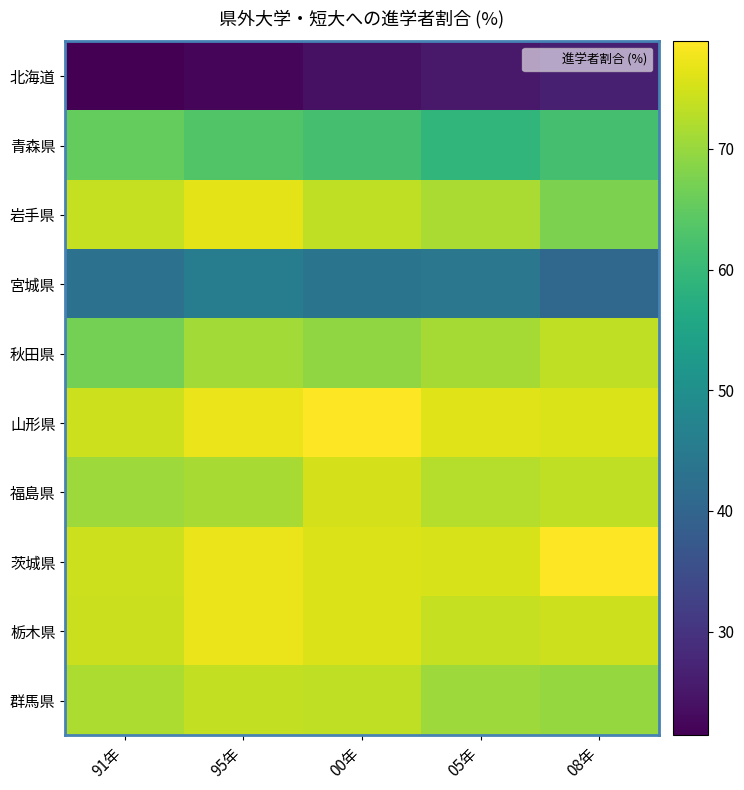

Reading left to right, list all the values displayed in this chart.

北海道: 91年=21.4	95年=22.2	00年=24.0	05年=25.4	08年=26.5
青森県: 91年=65.3	95年=63.3	00年=61.9	05年=59.3	08年=62.0
岩手県: 91年=73.9	95年=76.6	00年=73.4	05年=71.5	08年=67.5
宮城県: 91年=42.9	95年=45.6	00年=43.6	05年=44.3	08年=40.7
秋田県: 91年=66.8	95年=70.9	00年=69.3	05年=71.1	08年=73.5
山形県: 91年=74.6	95年=77.3	00年=78.8	05年=76.0	08年=75.7
福島県: 91年=70.4	95年=71.4	00年=75.1	05年=72.4	08年=73.4
茨城県: 91年=74.5	95年=77.3	00年=75.9	05年=75.4	08年=78.9
栃木県: 91年=74.3	95年=77.2	00年=75.9	05年=73.9	08年=74.5
群馬県: 91年=71.8	95年=73.7	00年=73.4	05年=70.5	08年=69.9